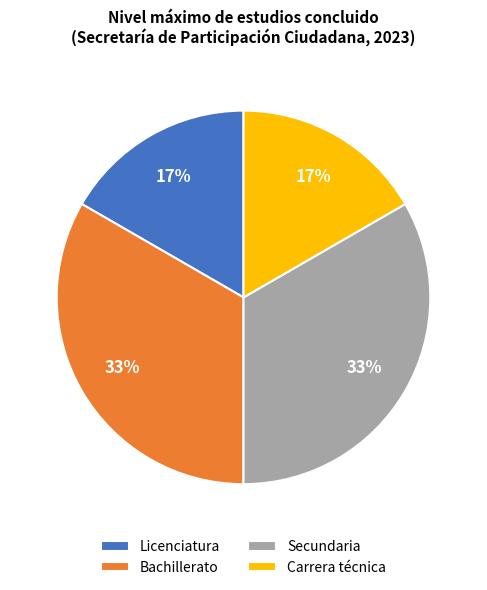

True or false: Bachillerato accounts for 8% of the total.

False